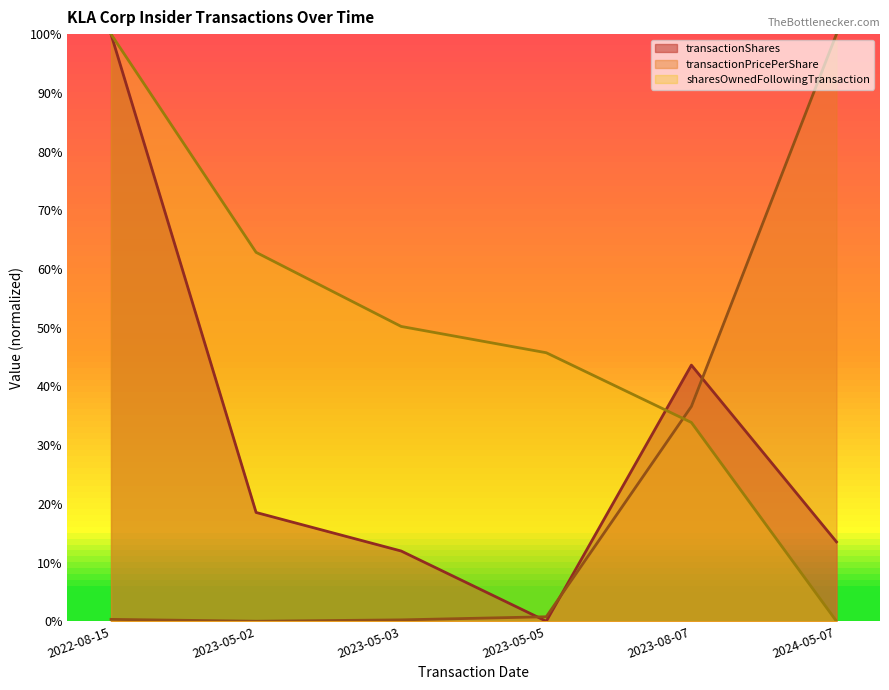

What is the label of the 2nd point from the left?

2023-05-02